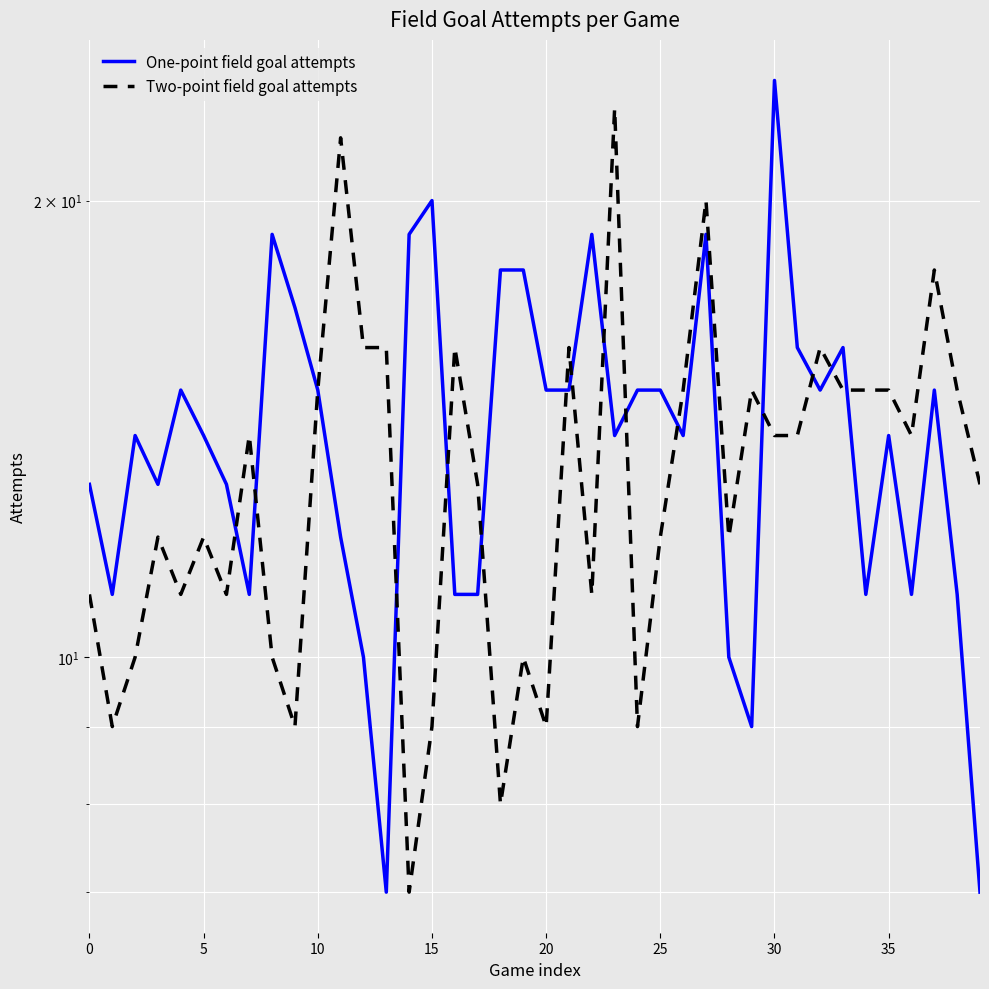

Reading left to right, list all the values displayed in this chart.

One-point field goal attempts: 13	11	14	13	15	14	13	11	19	17	15	12	10	7	19	20	11	11	18	18	15	15	19	14	15	15	14	19	10	9	24	16	15	16	11	14	11	15	11	7
Two-point field goal attempts: 11	9	10	12	11	12	11	14	10	9	15	22	16	16	7	9	16	13	8	10	9	16	11	23	9	12	15	20	12	15	14	14	16	15	15	15	14	18	15	13